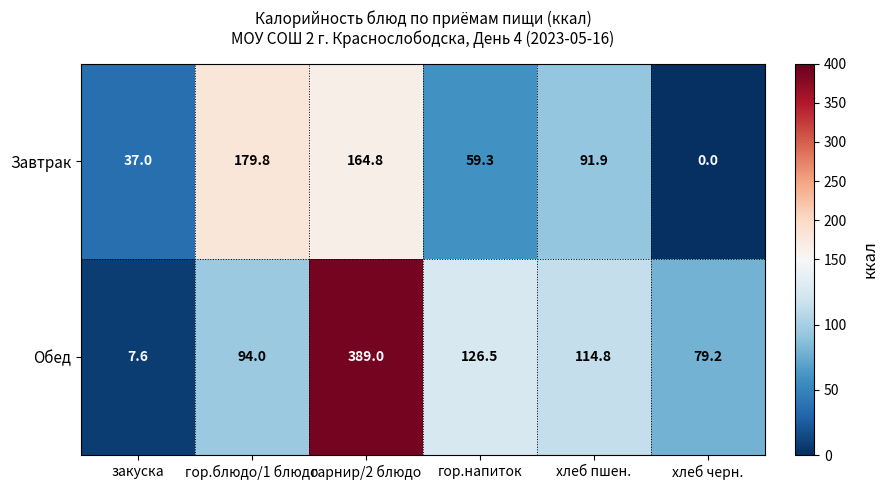

Count the number of data series in this chart.

2